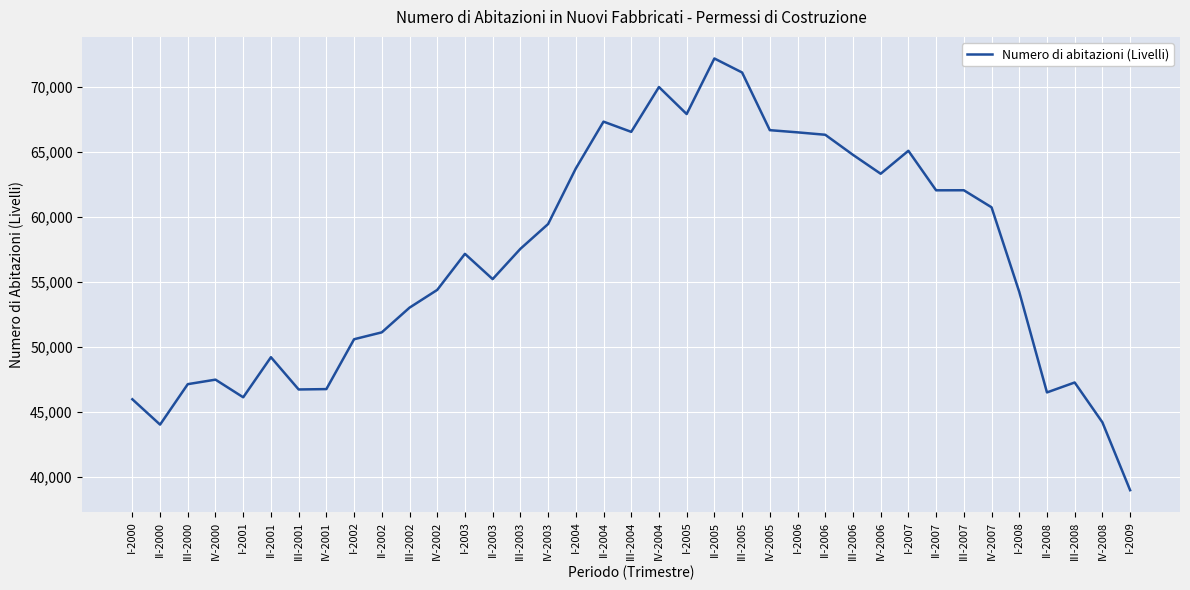

At which category does the chart reach its minimum across all series?

I-2009